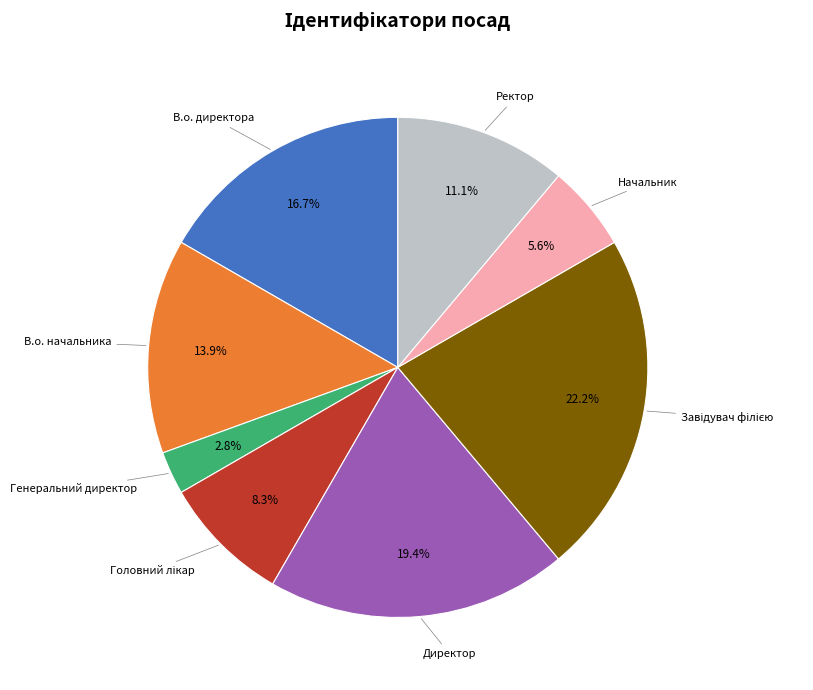

The Ректор slice represents 11% of the pie. True or false?

True